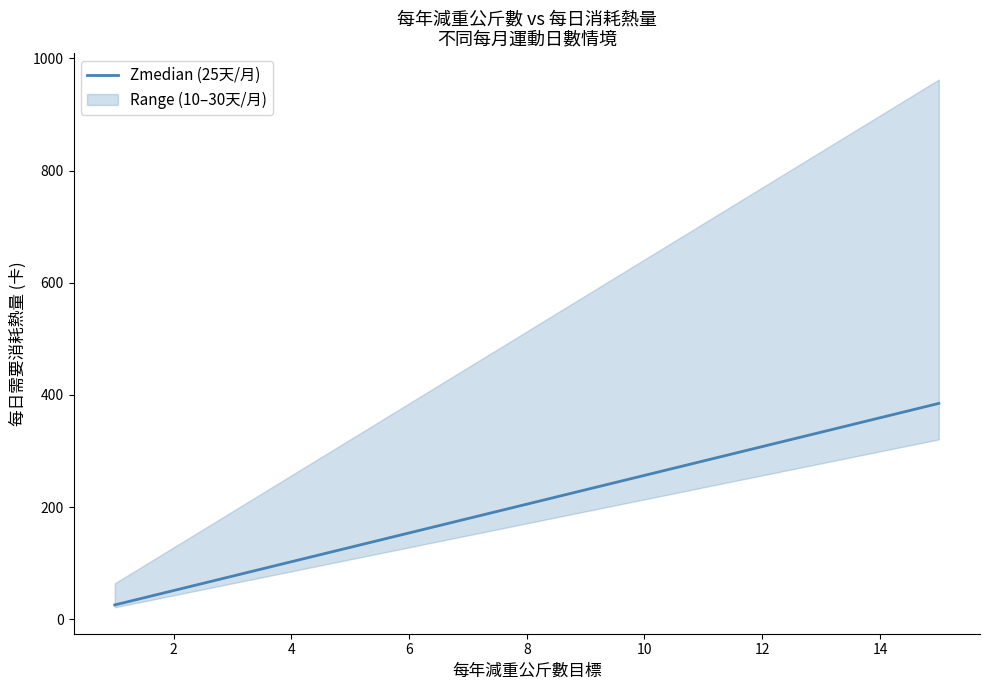

What is the average value?

205.3